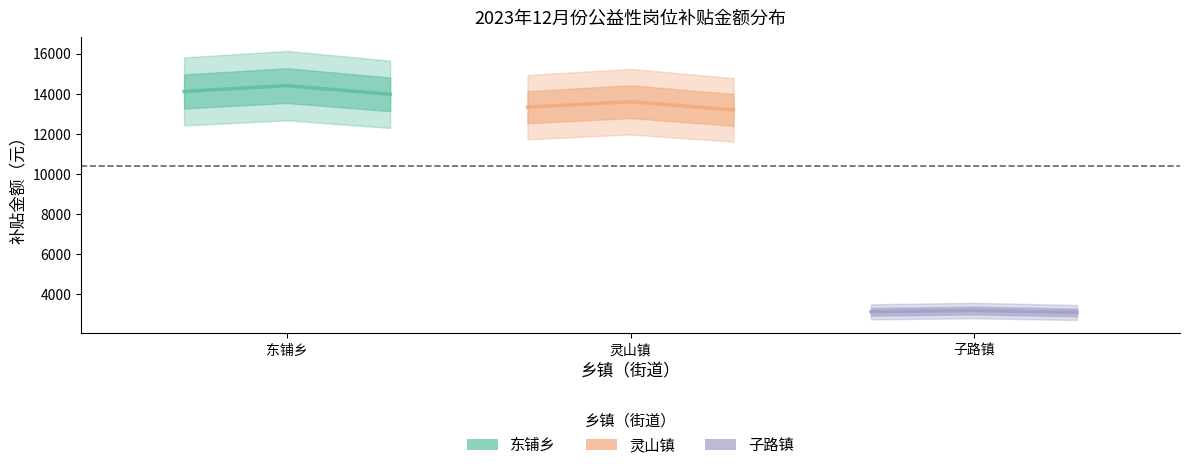

Reading left to right, transcribe all the data shown in this chart.

东铺乡: 14112	14400	13968
灵山镇: 13328	13600	13192
子路镇: 3136	3200	3104